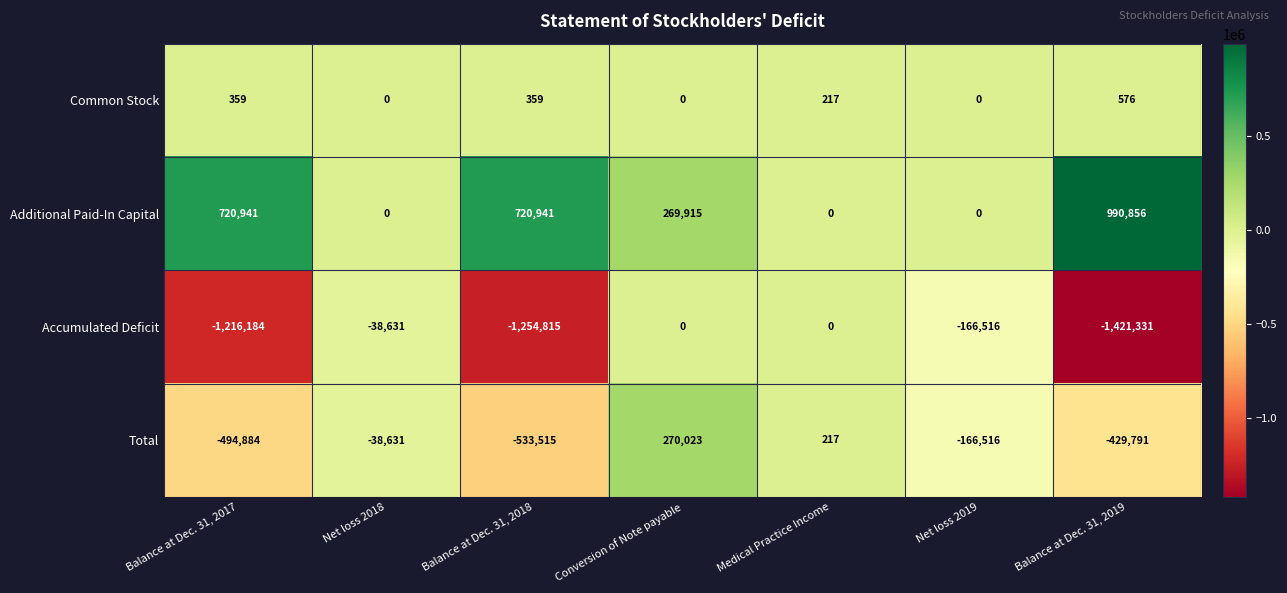

What is the sum of all Additional Paid-In Capital values?

2702653